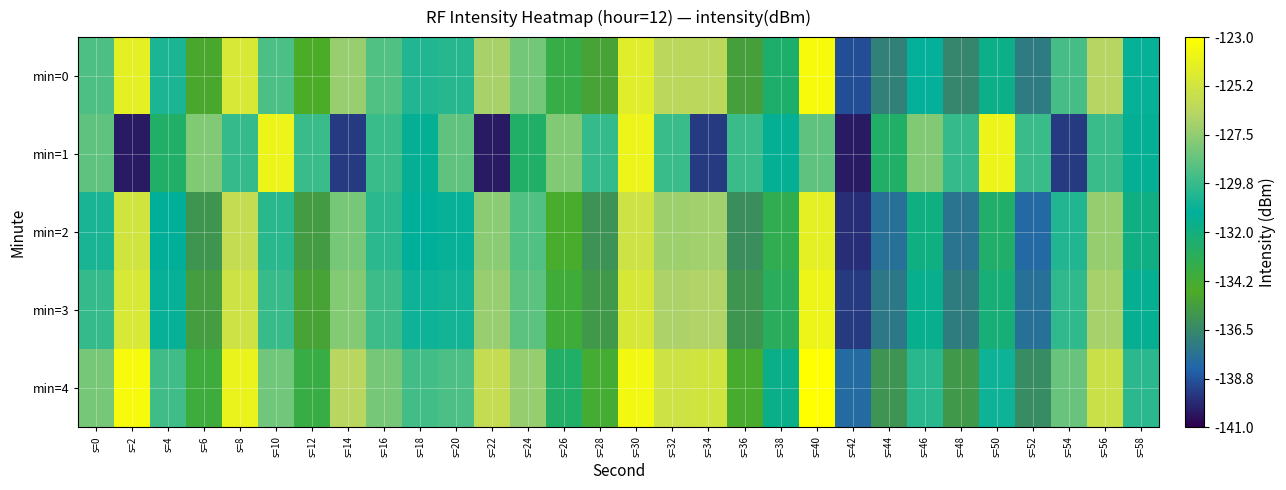

Reading left to right, extract all data points from this chart.

min=0: s=0=-129.2	s=2=-124.3	s=4=-130.4	s=6=-134.9	s=8=-124.9	s=10=-129.2	s=12=-134.6	s=14=-127.3	s=16=-129.1	s=18=-130.3	s=20=-130.1	s=22=-126.9	s=24=-128.2	s=26=-133.6	s=28=-135.2	s=30=-124.5	s=32=-126.3	s=34=-126.2	s=36=-135.3	s=38=-132.5	s=40=-123.4	s=42=-138.9	s=44=-136.9	s=46=-131.0	s=48=-136.6	s=50=-131.7	s=52=-137.2	s=54=-129.3	s=56=-126.5	s=58=-130.9
min=1: s=0=-128.8	s=2=-140.3	s=4=-132.7	s=6=-127.9	s=8=-129.8	s=10=-123.9	s=12=-129.7	s=14=-139.4	s=16=-129.7	s=18=-131.3	s=20=-128.8	s=22=-140.3	s=24=-132.7	s=26=-127.9	s=28=-129.8	s=30=-123.9	s=32=-129.7	s=34=-139.4	s=36=-129.7	s=38=-131.3	s=40=-128.8	s=42=-140.3	s=44=-132.7	s=46=-127.9	s=48=-129.8	s=50=-123.9	s=52=-129.7	s=54=-139.4	s=56=-129.7	s=58=-131.3
min=2: s=0=-130.5	s=2=-125.3	s=4=-131.2	s=6=-135.8	s=8=-125.9	s=10=-130.1	s=12=-135.5	s=14=-128.2	s=16=-130.0	s=18=-131.1	s=20=-130.9	s=22=-127.7	s=24=-129.1	s=26=-134.5	s=28=-136.0	s=30=-125.4	s=32=-127.2	s=34=-127.1	s=36=-136.2	s=38=-133.4	s=40=-124.3	s=42=-139.8	s=44=-137.7	s=46=-131.9	s=48=-137.5	s=50=-132.6	s=52=-138.1	s=54=-130.3	s=56=-127.4	s=58=-131.8
min=3: s=0=-129.8	s=2=-124.9	s=4=-130.9	s=6=-135.4	s=8=-125.4	s=10=-129.7	s=12=-135.1	s=14=-127.8	s=16=-129.6	s=18=-130.8	s=20=-130.6	s=22=-127.3	s=24=-128.8	s=26=-134.1	s=28=-135.7	s=30=-125.0	s=32=-126.8	s=34=-126.7	s=36=-135.8	s=38=-133.0	s=40=-123.9	s=42=-139.4	s=44=-137.3	s=46=-131.5	s=48=-137.1	s=50=-132.2	s=52=-137.7	s=54=-129.9	s=56=-127.0	s=58=-131.4
min=4: s=0=-128.2	s=2=-123.4	s=4=-129.5	s=6=-134.0	s=8=-124.0	s=10=-128.3	s=12=-133.7	s=14=-126.4	s=16=-128.2	s=18=-129.4	s=20=-129.2	s=22=-125.9	s=24=-127.4	s=26=-132.7	s=28=-134.3	s=30=-123.6	s=32=-125.4	s=34=-125.3	s=36=-134.4	s=38=-131.6	s=40=-122.5	s=42=-138.0	s=44=-135.9	s=46=-130.1	s=48=-135.7	s=50=-130.8	s=52=-136.3	s=54=-128.5	s=56=-125.6	s=58=-130.0